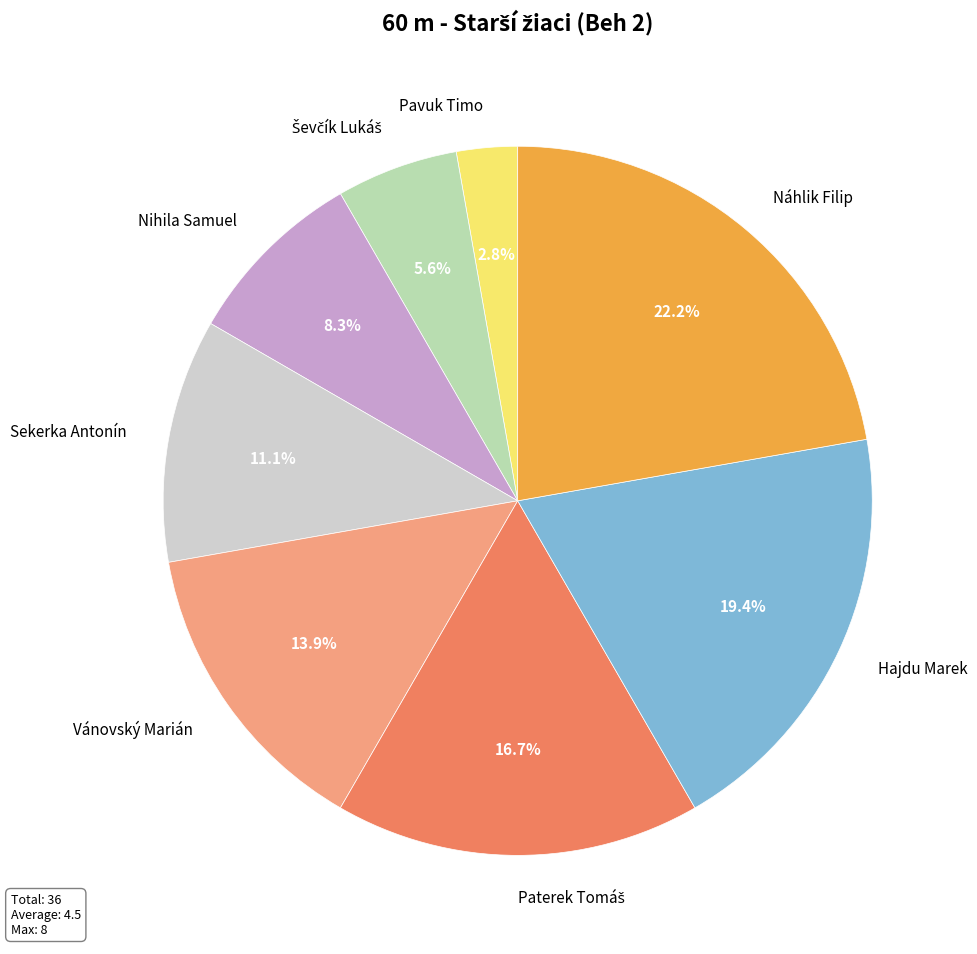

What percentage is the Náhlik Filip slice, to the nearest percent?

22%